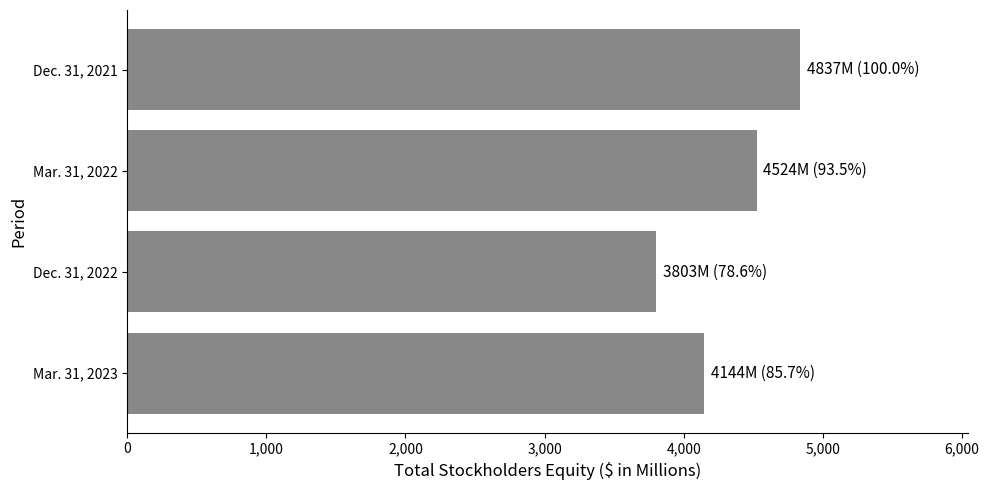

What is the label of the 2nd bar from the top?

Mar. 31, 2022